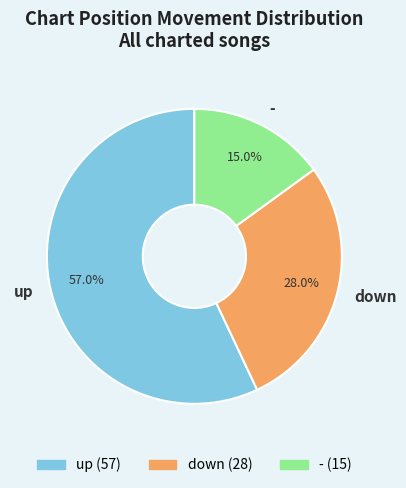

To the nearest percent, what percentage of the pie is -?

15%